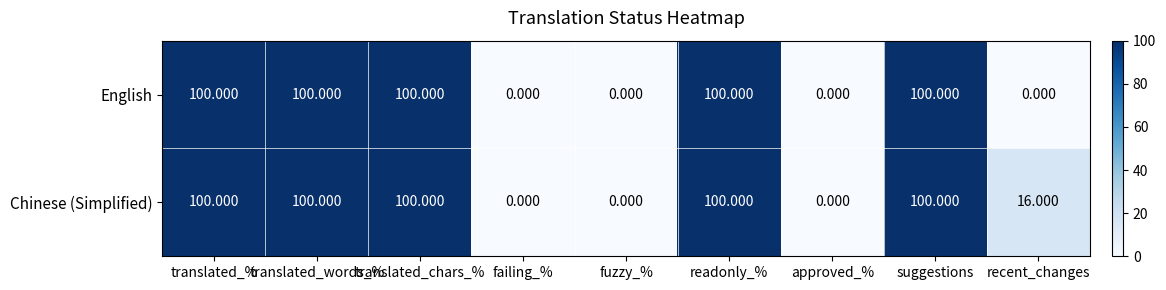

Is the value of English at recent_changes greater than the value of Chinese (Simplified) at readonly_%?

No